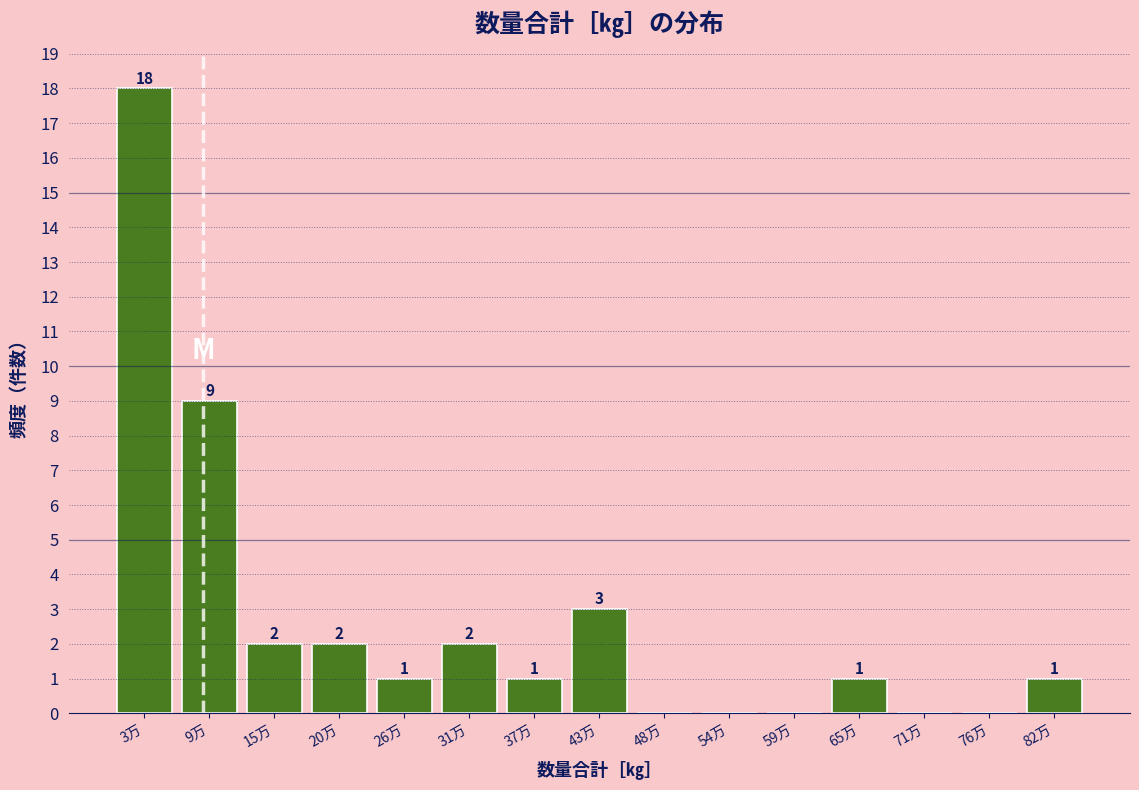

Reading right to left, transcribe all the data shown in this chart.

82万=1	76万=0	71万=0	65万=1	59万=0	54万=0	48万=0	43万=3	37万=1	31万=2	26万=1	20万=2	15万=2	9万=9	3万=18